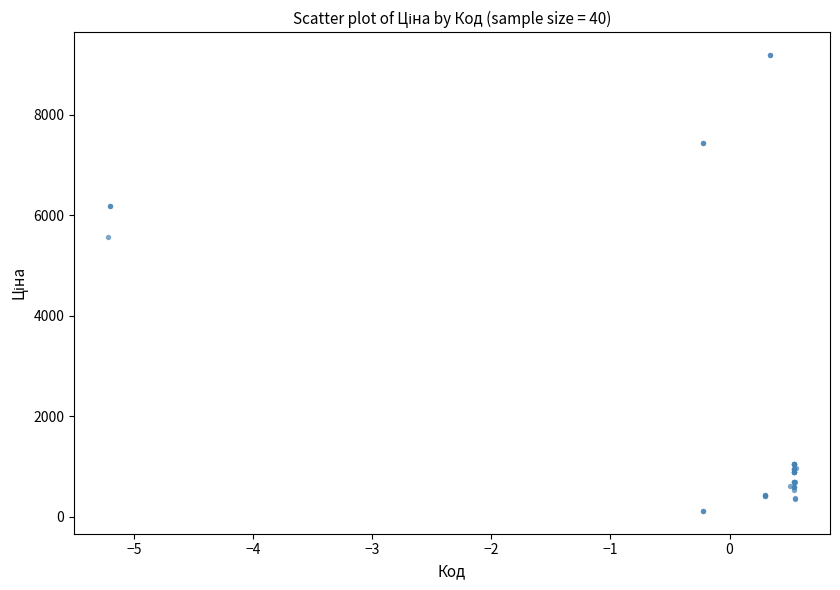

What Y value in the scatter plot is closest to 4654?

5560.3